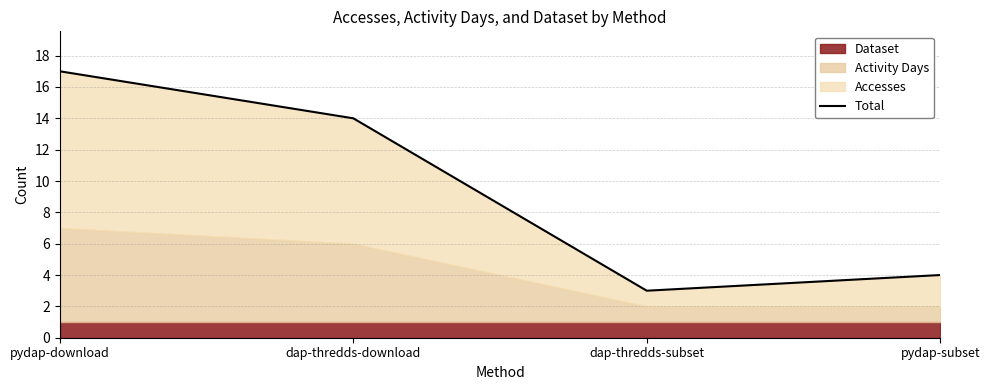

Does the chart have visible grid lines?

Yes